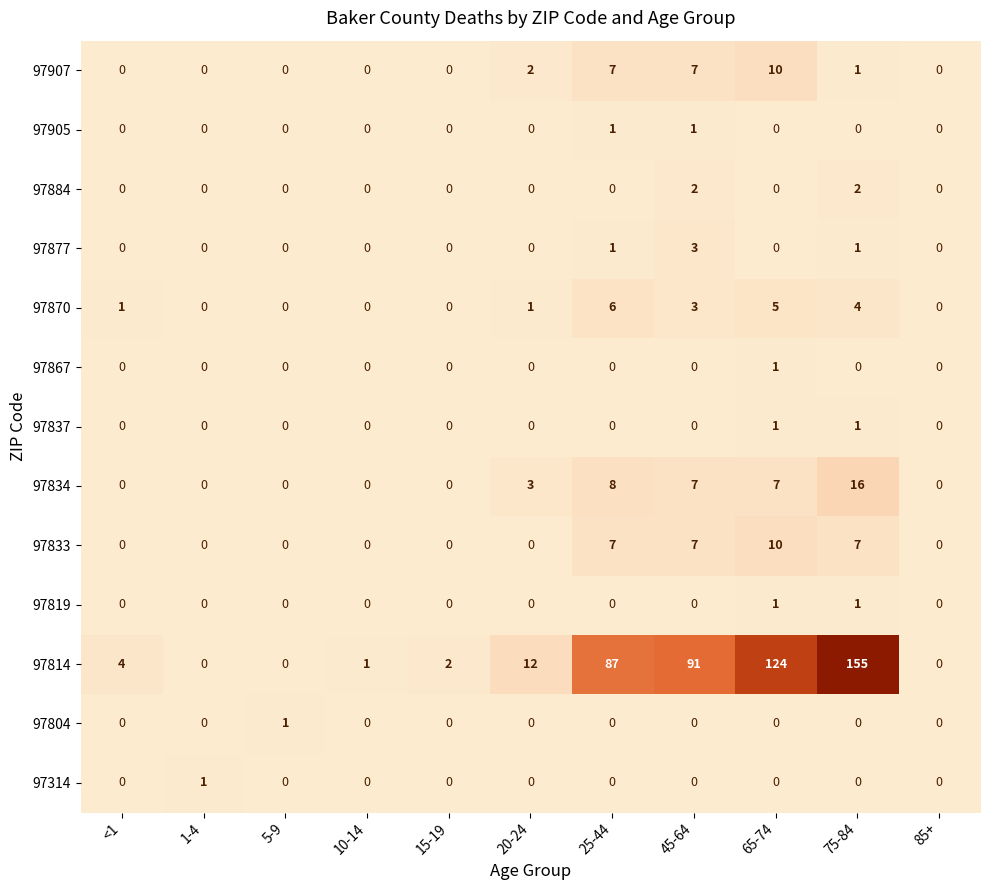

The 97884 series shows 0 at 20-24. True or false?

True